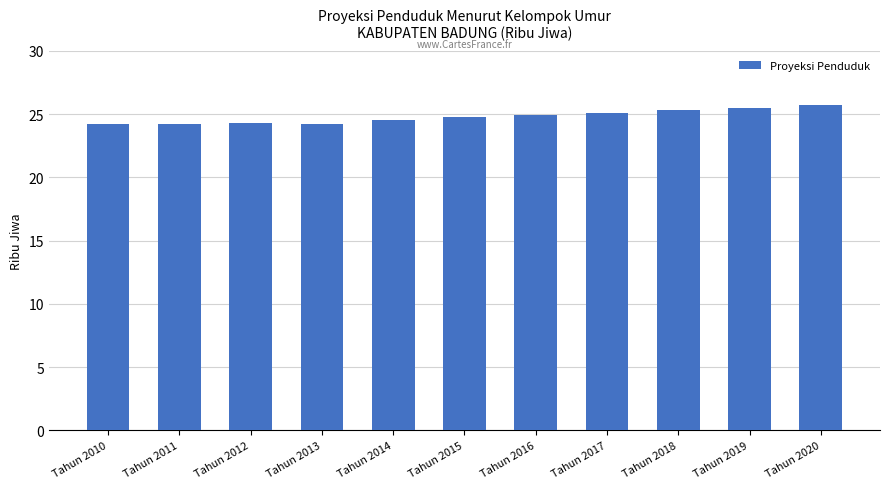

What is the sum of all values?

272.7